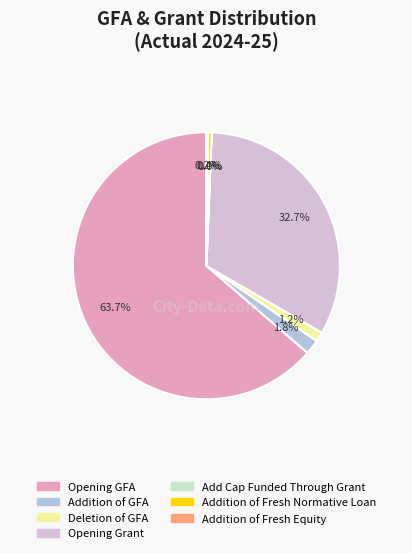

What is the largest slice in the pie chart?

Opening GFA